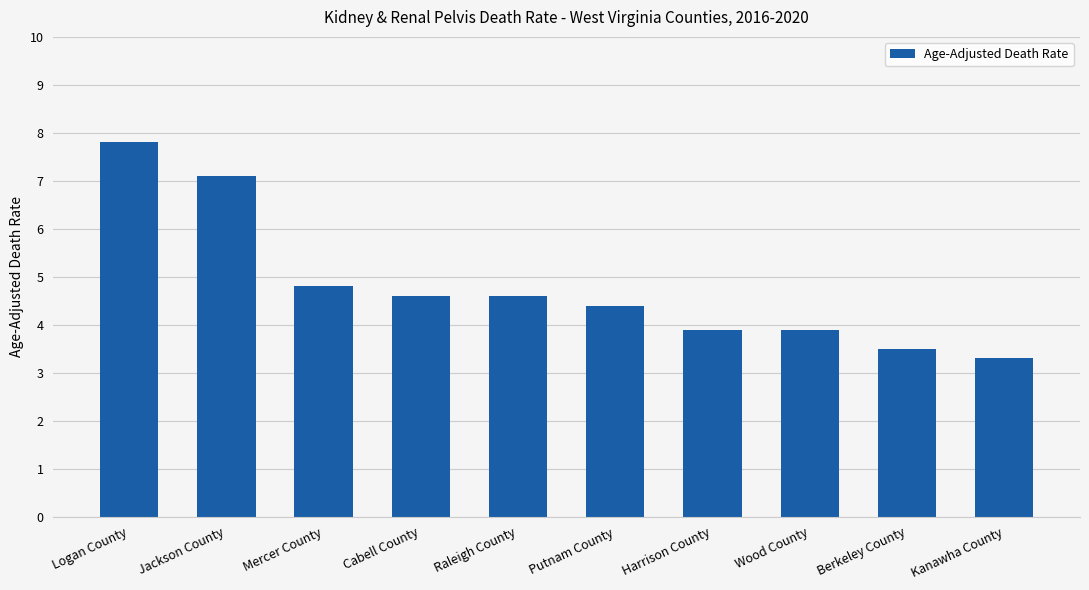

What is the greatest value displayed?

7.8